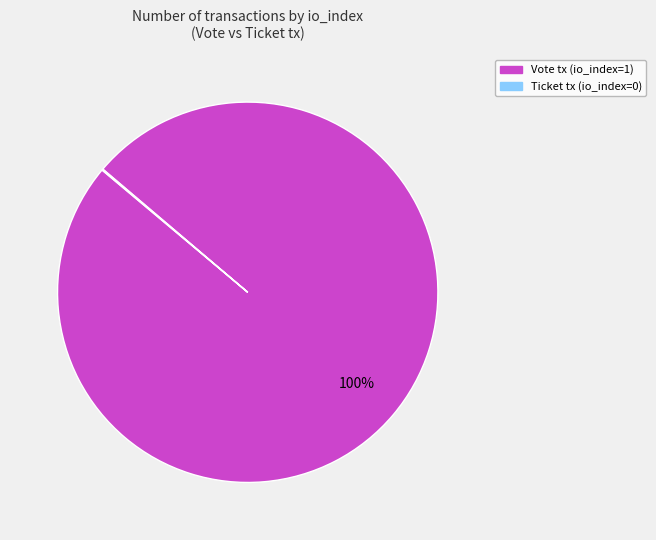

What is the largest slice in the pie chart?

Vote tx (io_index=1)